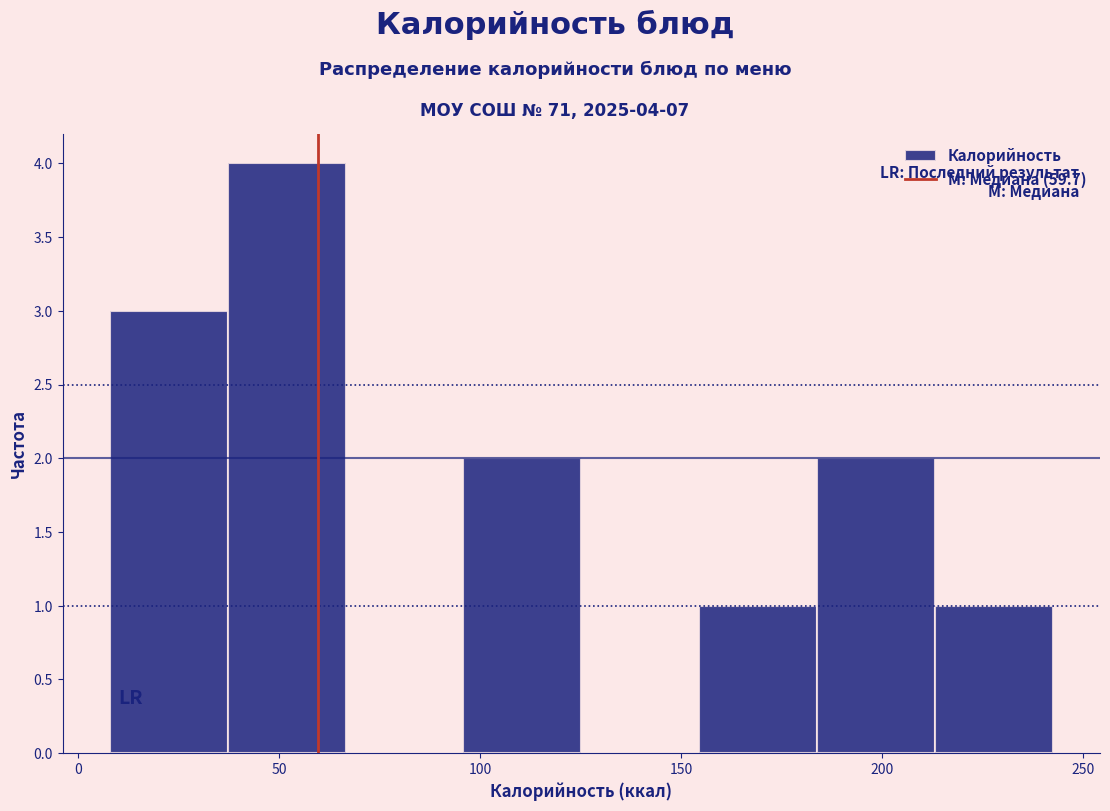

Which range on the x-axis has the tallest bar?

35 to 65